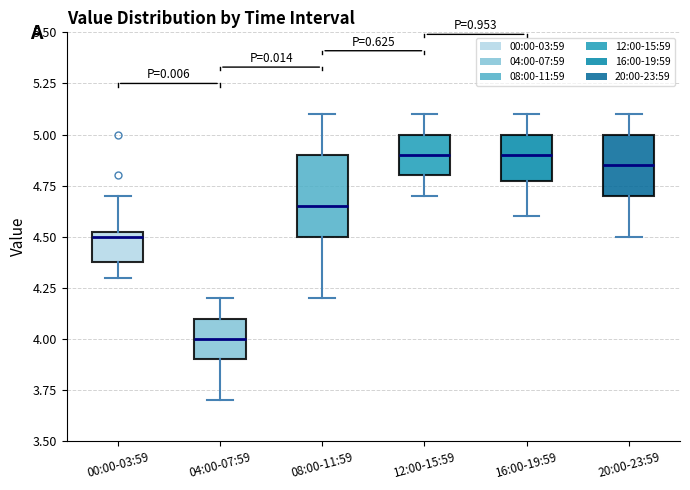

Which box has the lowest median line?

04:00-07:59